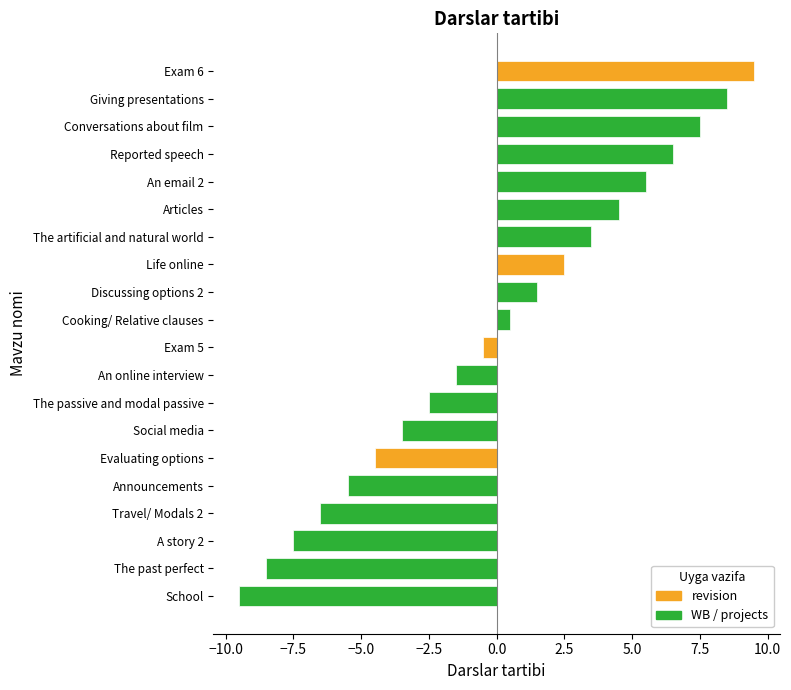

Reading bottom to top, extract all data points from this chart.

School=-9.5	The past perfect=-8.5	A story 2=-7.5	Travel/ Modals 2=-6.5	Announcements=-5.5	Evaluating options=-4.5	Social media=-3.5	The passive and modal passive=-2.5	An online interview=-1.5	Exam 5=-0.5	Cooking/ Relative clauses=0.5	Discussing options 2=1.5	Life online=2.5	The artificial and natural world=3.5	Articles=4.5	An email 2=5.5	Reported speech=6.5	Conversations about film=7.5	Giving presentations=8.5	Exam 6=9.5